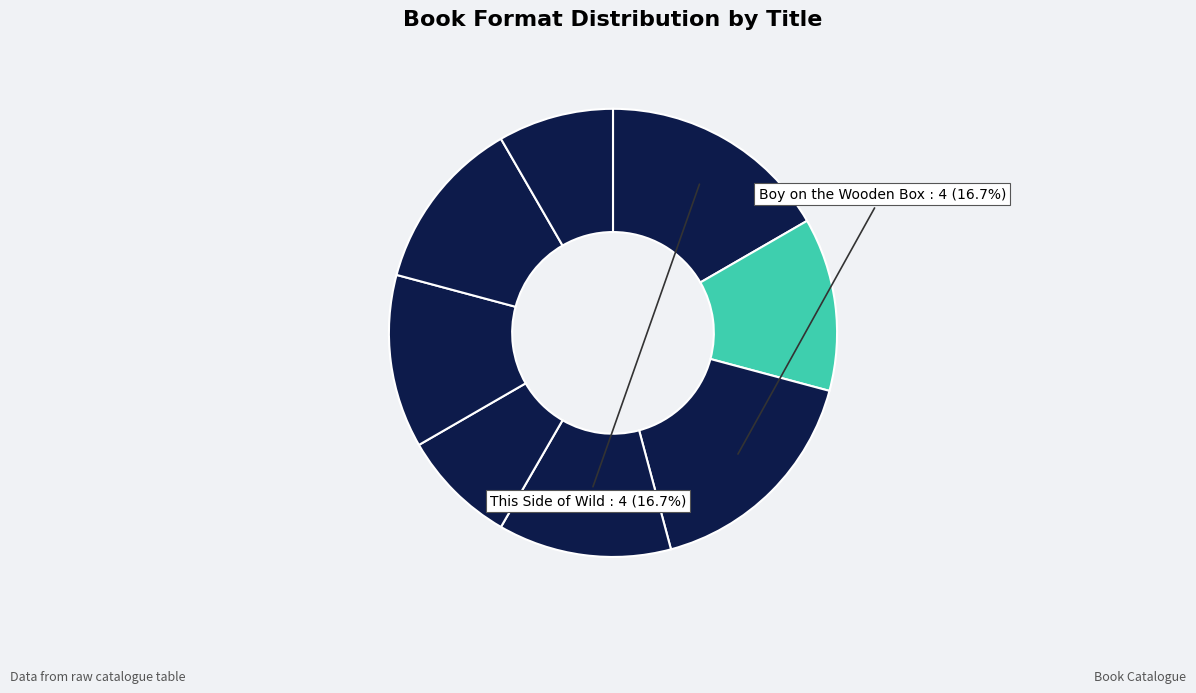

How many slices are in this pie chart?

8